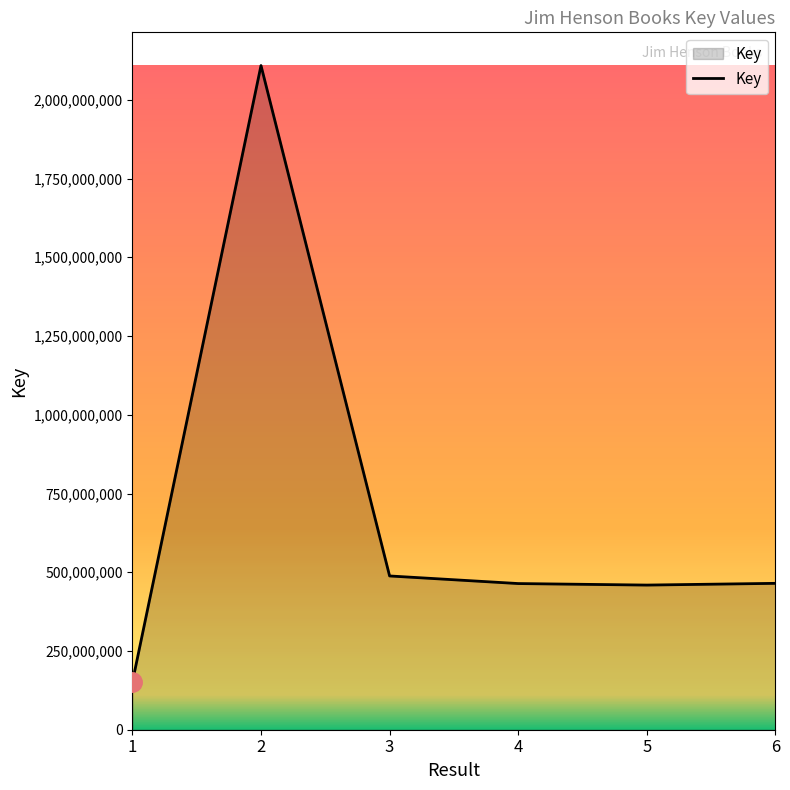

What is the difference between the values at 3 and 5?

28952362